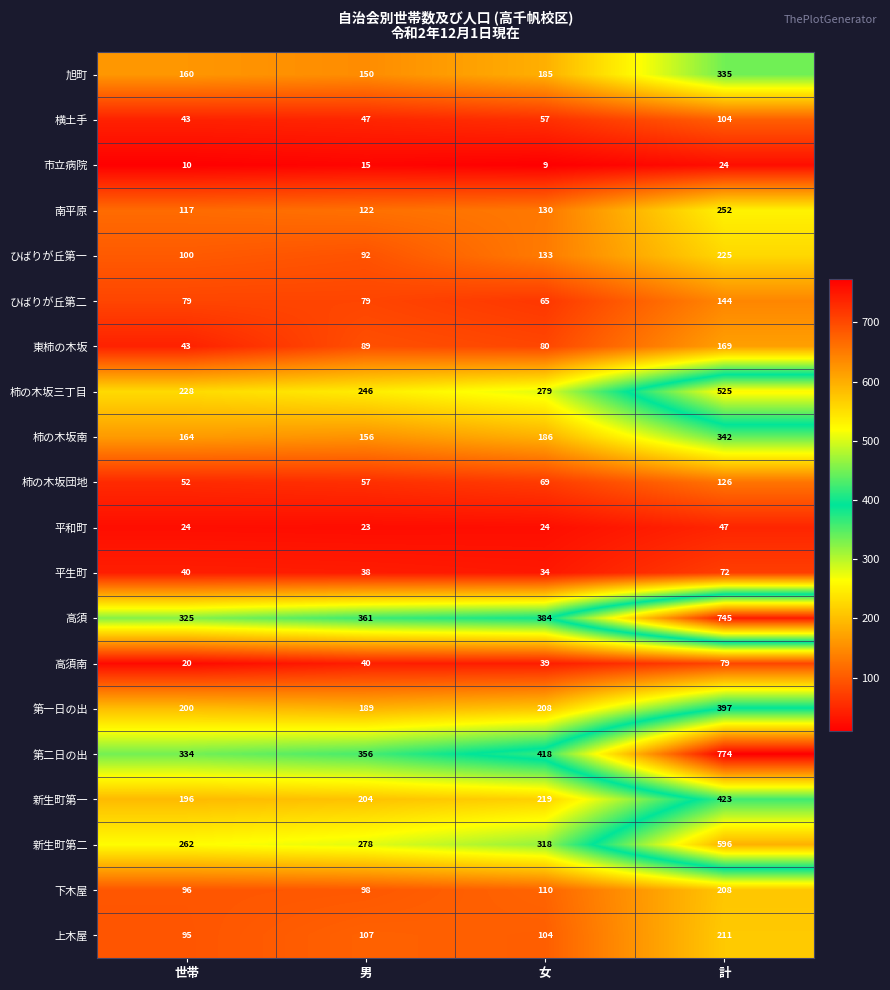

Which series has the widest spread of values?

第二日の出